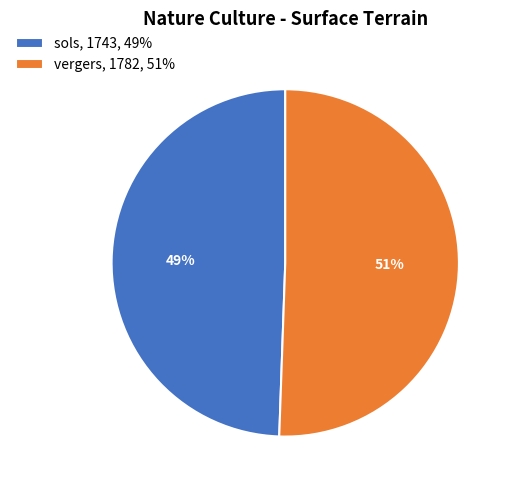

To the nearest percent, what portion does vergers represent?

51%